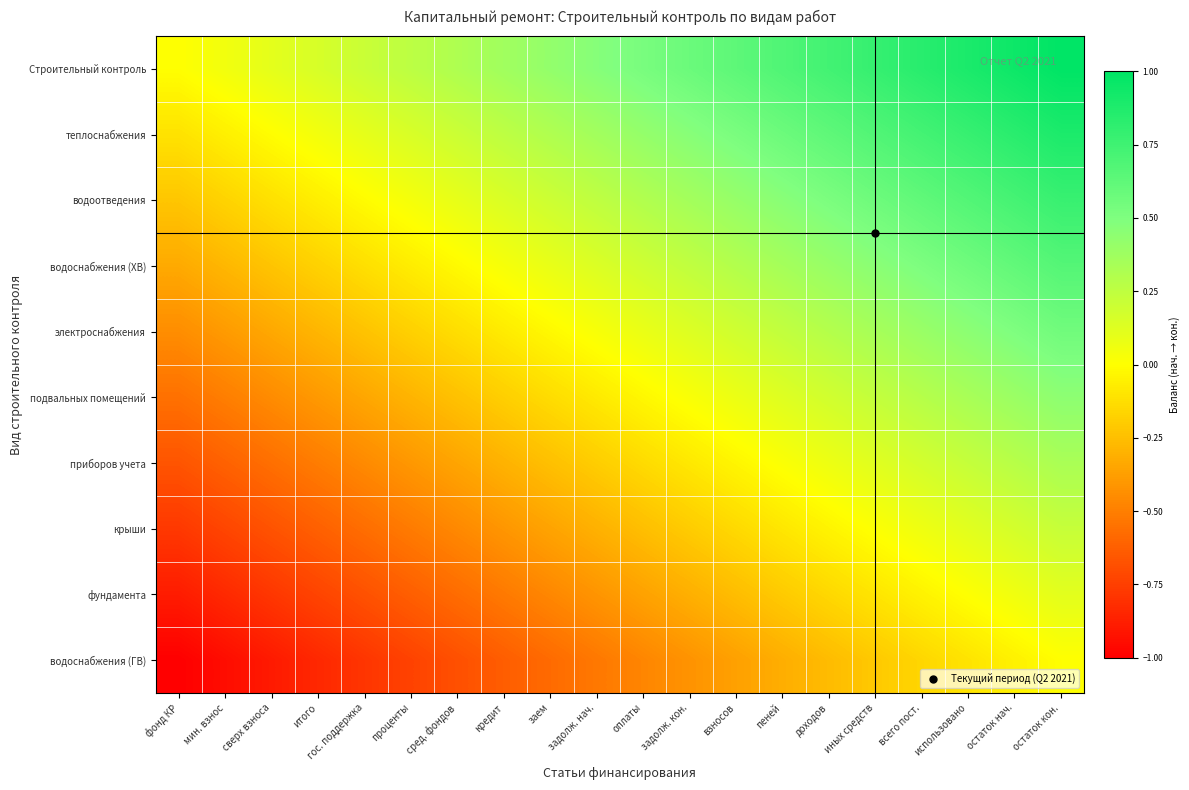

Reading left to right, transcribe all the data shown in this chart.

Строительный контроль: фонд КР=0.0	мин. взнос=0.1	сверх взноса=0.1	итого=0.2	гос. поддержка=0.2	проценты=0.3	сред. фондов=0.3	кредит=0.4	заем=0.4	задолж. нач.=0.5	оплаты=0.5	задолж. кон.=0.6	взносов=0.6	пеней=0.7	доходов=0.7	иных средств=0.8	всего пост.=0.8	использовано=0.9	остаток нач.=0.9	остаток кон.=1.0
теплоснабжения: фонд КР=-0.1	мин. взнос=-0.1	сверх взноса=-0.0	итого=0.0	гос. поддержка=0.1	проценты=0.2	сред. фондов=0.2	кредит=0.3	заем=0.3	задолж. нач.=0.4	оплаты=0.4	задолж. кон.=0.5	взносов=0.5	пеней=0.6	доходов=0.6	иных средств=0.7	всего пост.=0.7	использовано=0.8	остаток нач.=0.8	остаток кон.=0.9
водоотведения: фонд КР=-0.2	мин. взнос=-0.2	сверх взноса=-0.1	итого=-0.1	гос. поддержка=-0.0	проценты=0.0	сред. фондов=0.1	кредит=0.1	заем=0.2	задолж. нач.=0.3	оплаты=0.3	задолж. кон.=0.4	взносов=0.4	пеней=0.5	доходов=0.5	иных средств=0.6	всего пост.=0.6	использовано=0.7	остаток нач.=0.7	остаток кон.=0.8
водоснабжения (ХВ): фонд КР=-0.3	мин. взнос=-0.3	сверх взноса=-0.2	итого=-0.2	гос. поддержка=-0.1	проценты=-0.1	сред. фондов=-0.0	кредит=0.0	заем=0.1	задолж. нач.=0.1	оплаты=0.2	задолж. кон.=0.2	взносов=0.3	пеней=0.4	доходов=0.4	иных средств=0.5	всего пост.=0.5	использовано=0.6	остаток нач.=0.6	остаток кон.=0.7
электроснабжения: фонд КР=-0.4	мин. взнос=-0.4	сверх взноса=-0.3	итого=-0.3	гос. поддержка=-0.2	проценты=-0.2	сред. фондов=-0.1	кредит=-0.1	заем=-0.0	задолж. нач.=0.0	оплаты=0.1	задолж. кон.=0.1	взносов=0.2	пеней=0.2	доходов=0.3	иных средств=0.3	всего пост.=0.4	использовано=0.5	остаток нач.=0.5	остаток кон.=0.6
подвальных помещений: фонд КР=-0.6	мин. взнос=-0.5	сверх взноса=-0.5	итого=-0.4	гос. поддержка=-0.3	проценты=-0.3	сред. фондов=-0.2	кредит=-0.2	заем=-0.1	задолж. нач.=-0.1	оплаты=-0.0	задолж. кон.=0.0	взносов=0.1	пеней=0.1	доходов=0.2	иных средств=0.2	всего пост.=0.3	использовано=0.3	остаток нач.=0.4	остаток кон.=0.4
приборов учета: фонд КР=-0.7	мин. взнос=-0.6	сверх взноса=-0.6	итого=-0.5	гос. поддержка=-0.5	проценты=-0.4	сред. фондов=-0.4	кредит=-0.3	заем=-0.2	задолж. нач.=-0.2	оплаты=-0.1	задолж. кон.=-0.1	взносов=-0.0	пеней=0.0	доходов=0.1	иных средств=0.1	всего пост.=0.2	использовано=0.2	остаток нач.=0.3	остаток кон.=0.3
крыши: фонд КР=-0.8	мин. взнос=-0.7	сверх взноса=-0.7	итого=-0.6	гос. поддержка=-0.6	проценты=-0.5	сред. фондов=-0.5	кредит=-0.4	заем=-0.4	задолж. нач.=-0.3	оплаты=-0.3	задолж. кон.=-0.2	взносов=-0.1	пеней=-0.1	доходов=-0.0	иных средств=0.0	всего пост.=0.1	использовано=0.1	остаток нач.=0.2	остаток кон.=0.2
фундамента: фонд КР=-0.9	мин. взнос=-0.8	сверх взноса=-0.8	итого=-0.7	гос. поддержка=-0.7	проценты=-0.6	сред. фондов=-0.6	кредит=-0.5	заем=-0.5	задолж. нач.=-0.4	оплаты=-0.4	задолж. кон.=-0.3	взносов=-0.3	пеней=-0.2	доходов=-0.2	иных средств=-0.1	всего пост.=-0.0	использовано=0.0	остаток нач.=0.1	остаток кон.=0.1
водоснабжения (ГВ): фонд КР=-1.0	мин. взнос=-0.9	сверх взноса=-0.9	итого=-0.8	гос. поддержка=-0.8	проценты=-0.7	сред. фондов=-0.7	кредит=-0.6	заем=-0.6	задолж. нач.=-0.5	оплаты=-0.5	задолж. кон.=-0.4	взносов=-0.4	пеней=-0.3	доходов=-0.3	иных средств=-0.2	всего пост.=-0.2	использовано=-0.1	остаток нач.=-0.1	остаток кон.=0.0